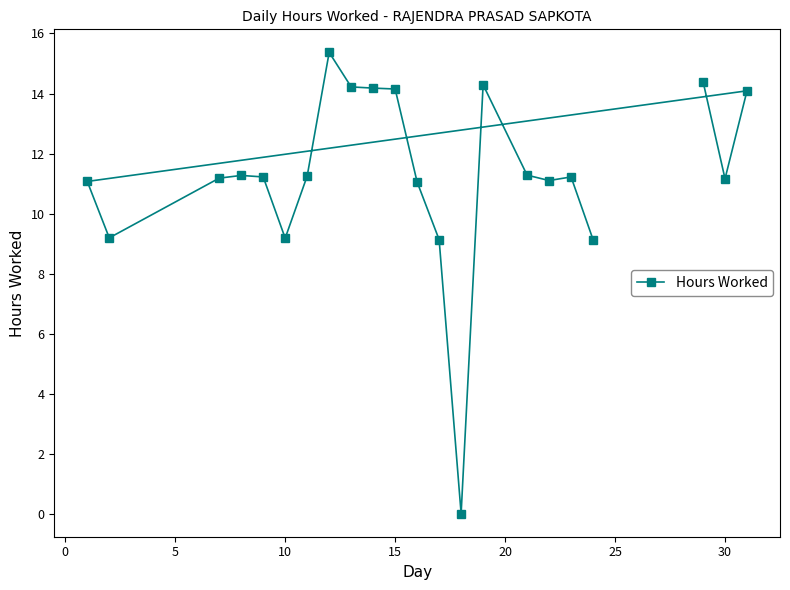

What is the greatest value displayed?

15.4